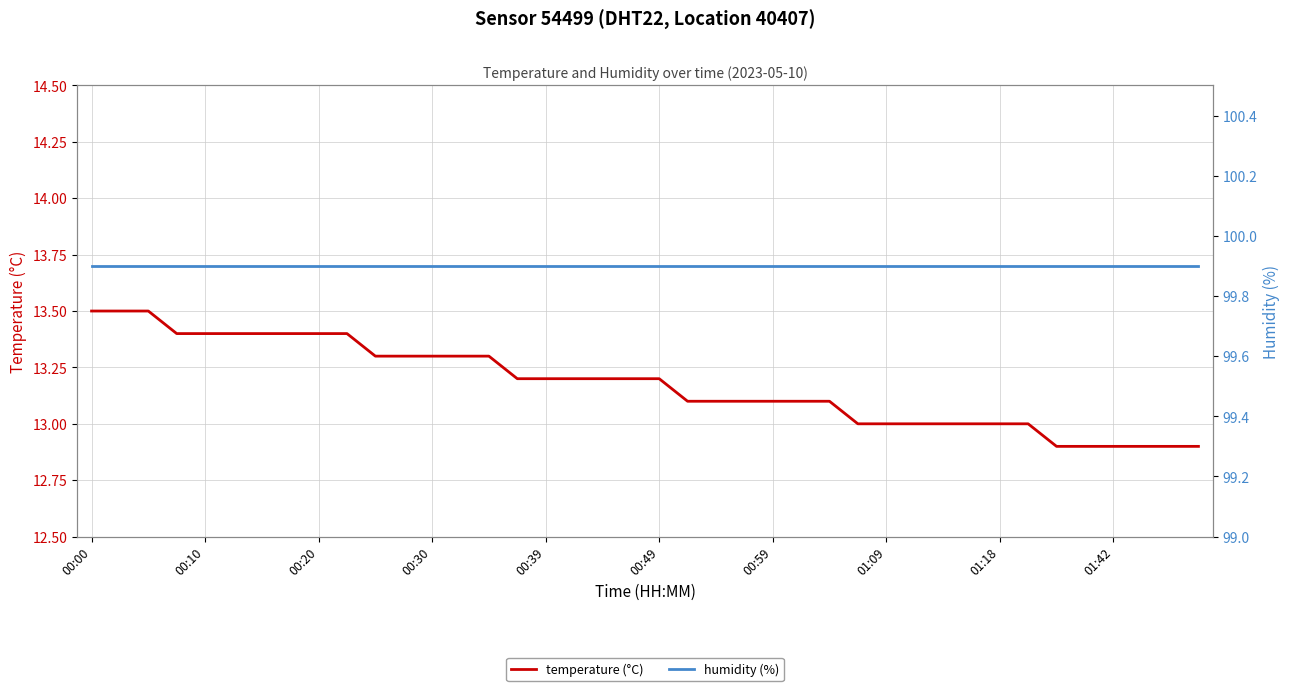

Count the number of categories in the chart.

40